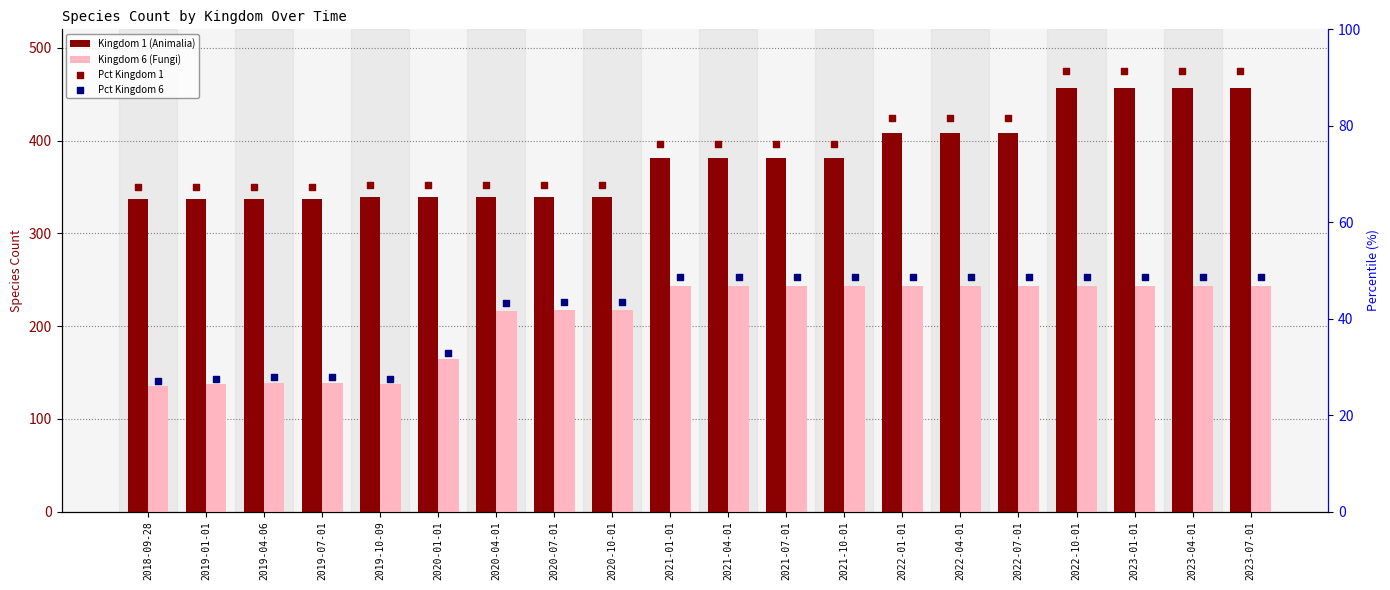

Is the value of Kingdom 1 (Animalia) at 2020-10-01 greater than the value of Kingdom 6 (Fungi) at 2019-04-06?

Yes